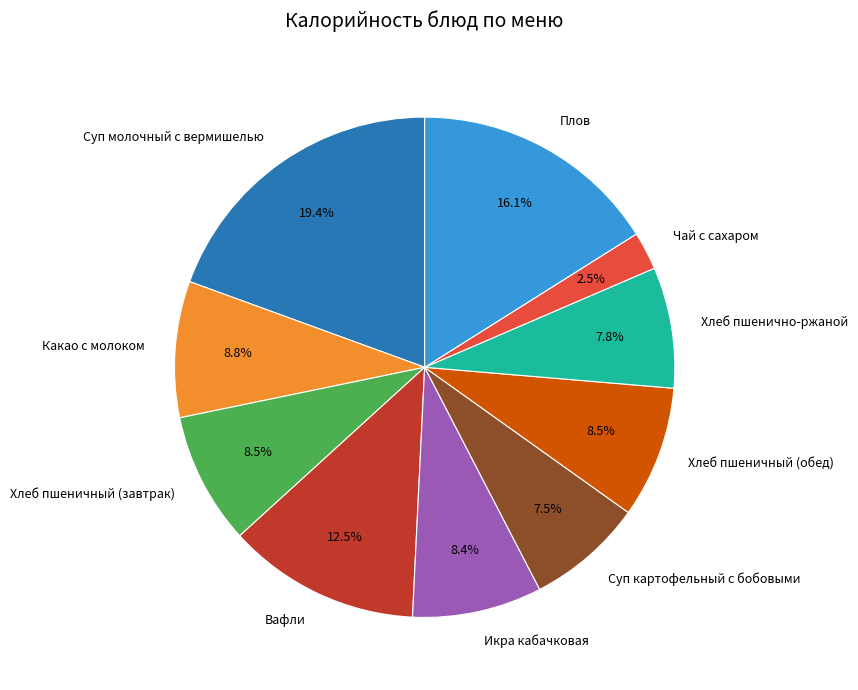

What percentage is the Какао с молоком slice, to the nearest percent?

9%